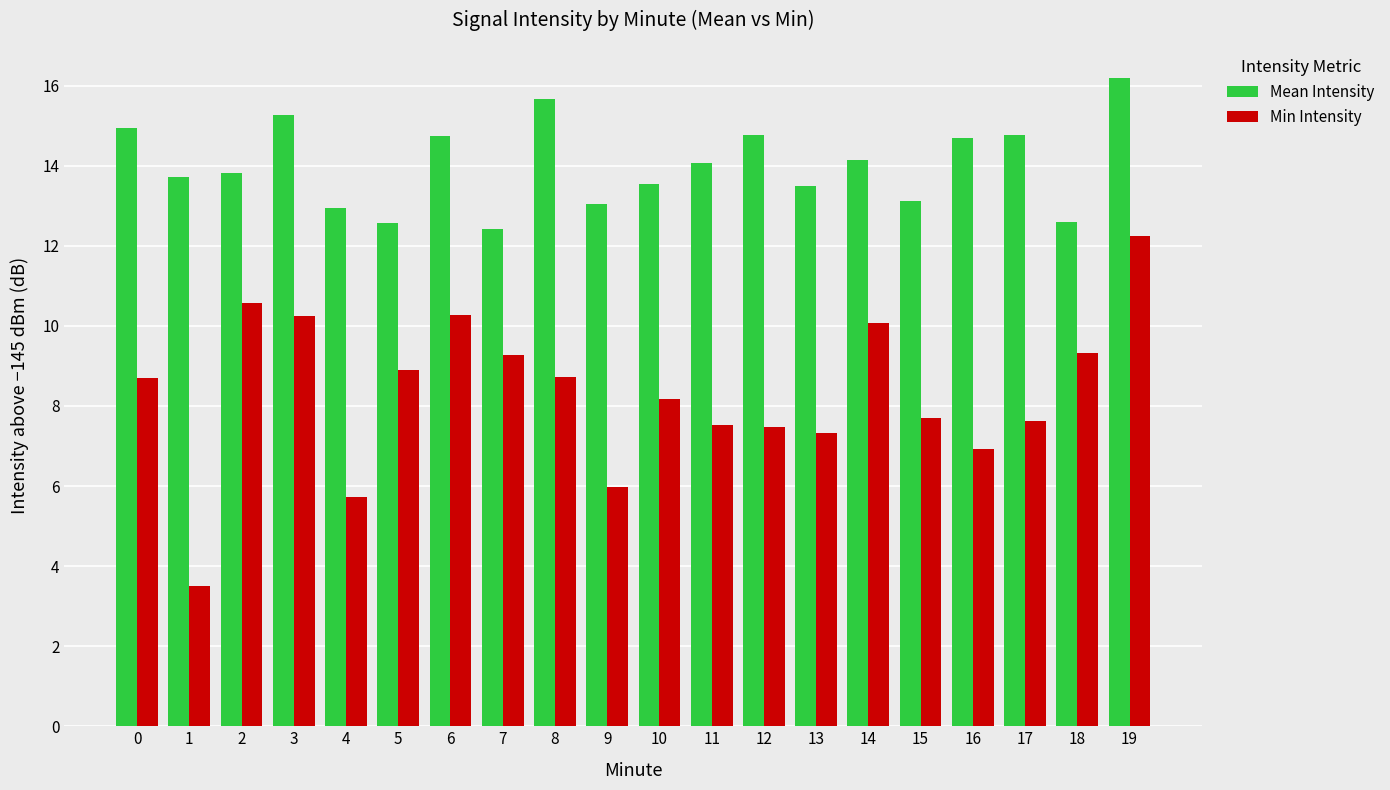

Which series changed the most between 16 and 18?

Min Intensity